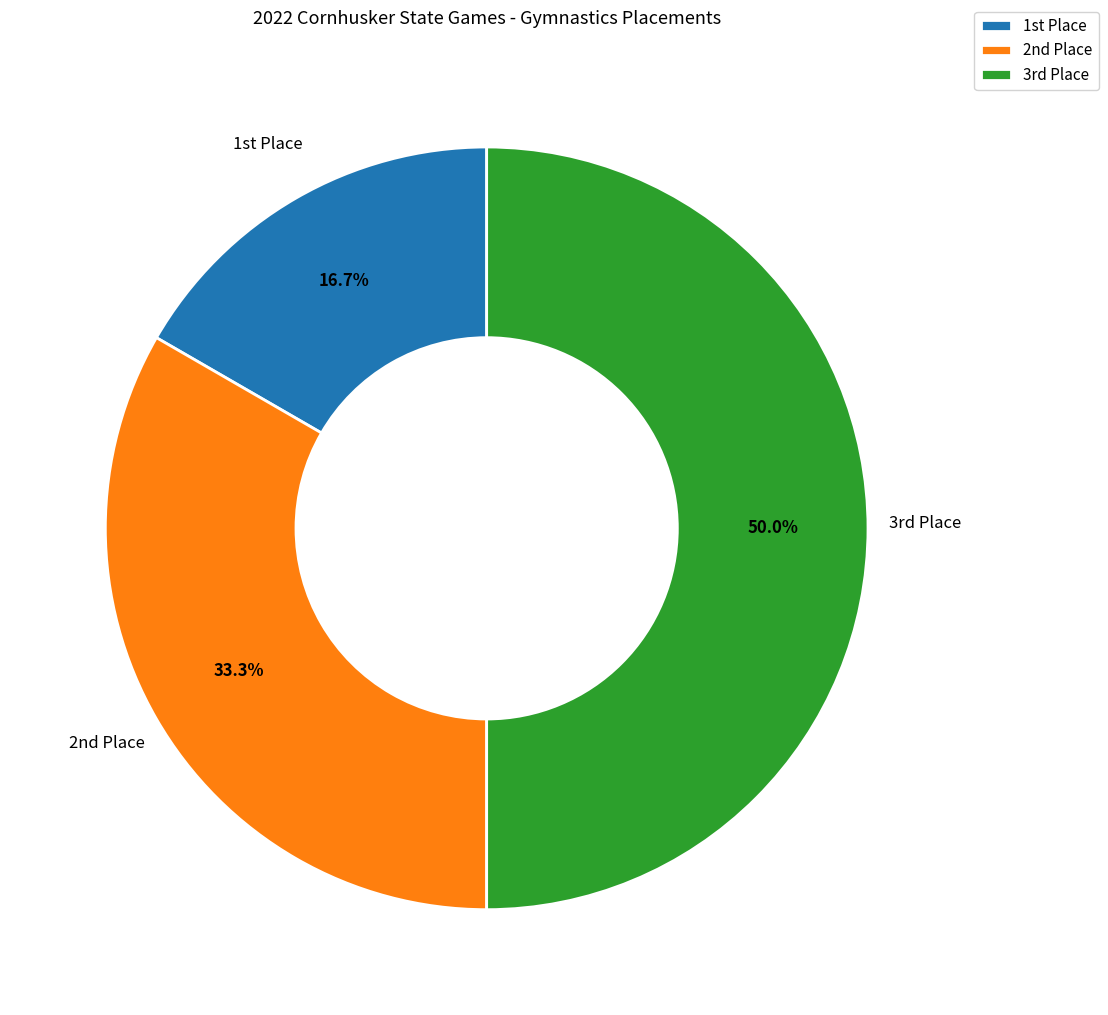

Rank the categories by value from highest to lowest.

3rd Place, 2nd Place, 1st Place